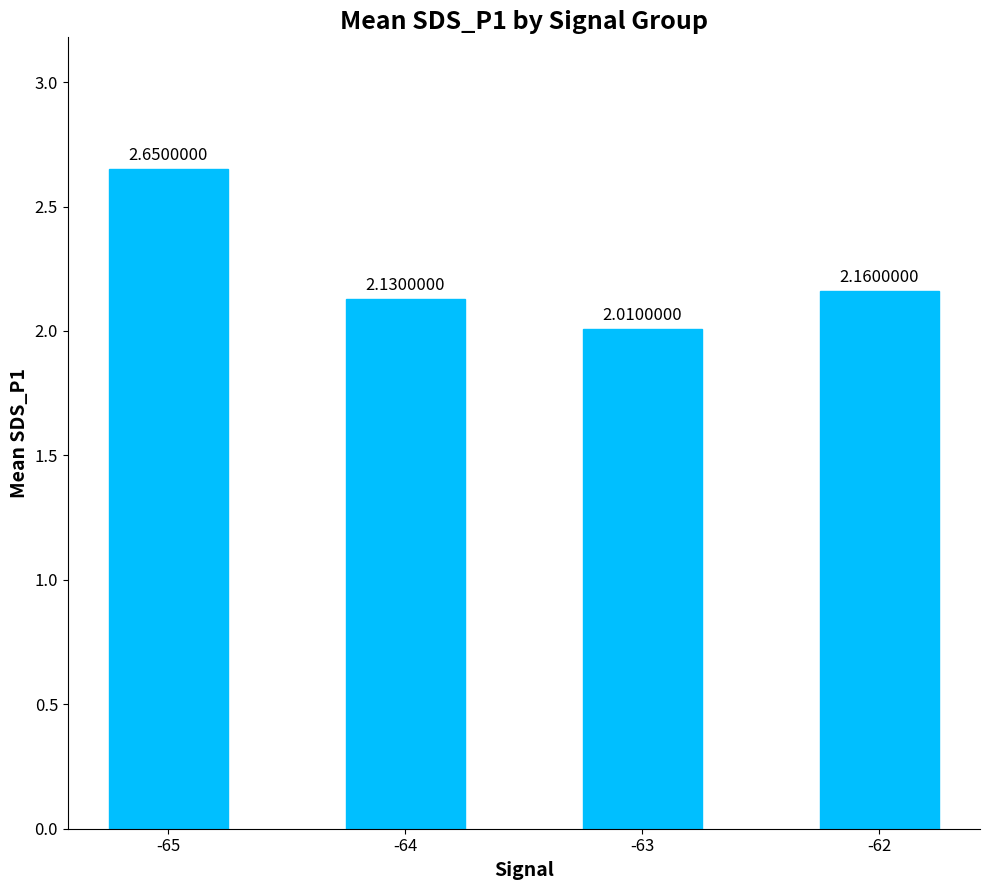

Rank the categories by value from highest to lowest.

-65, -62, -64, -63